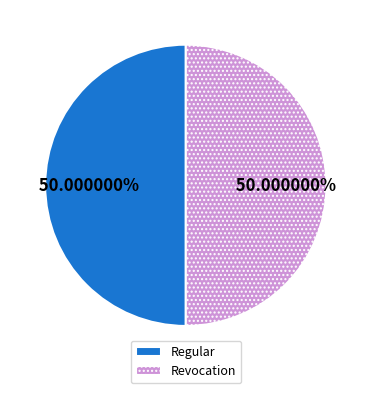

What is the ratio of the value at Regular to the value at Revocation?

1.0